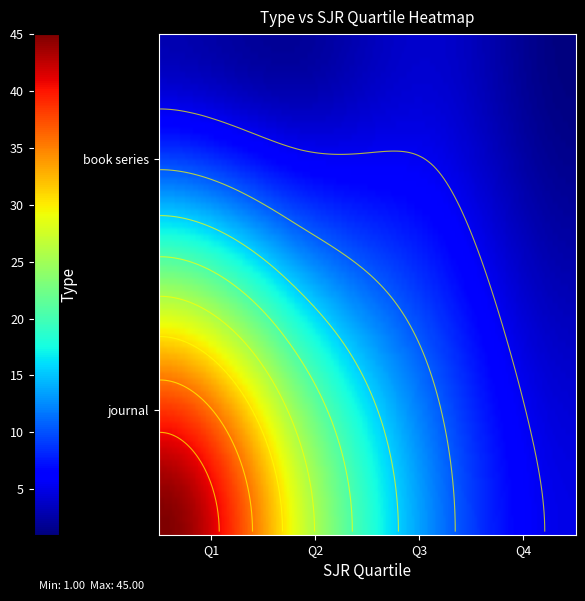

How many values are below 5?

4